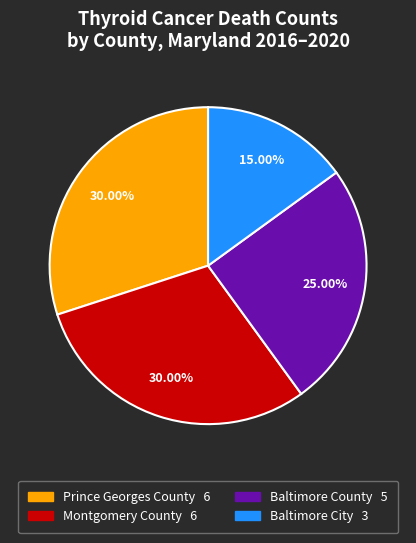

How many segments does this pie chart have?

4